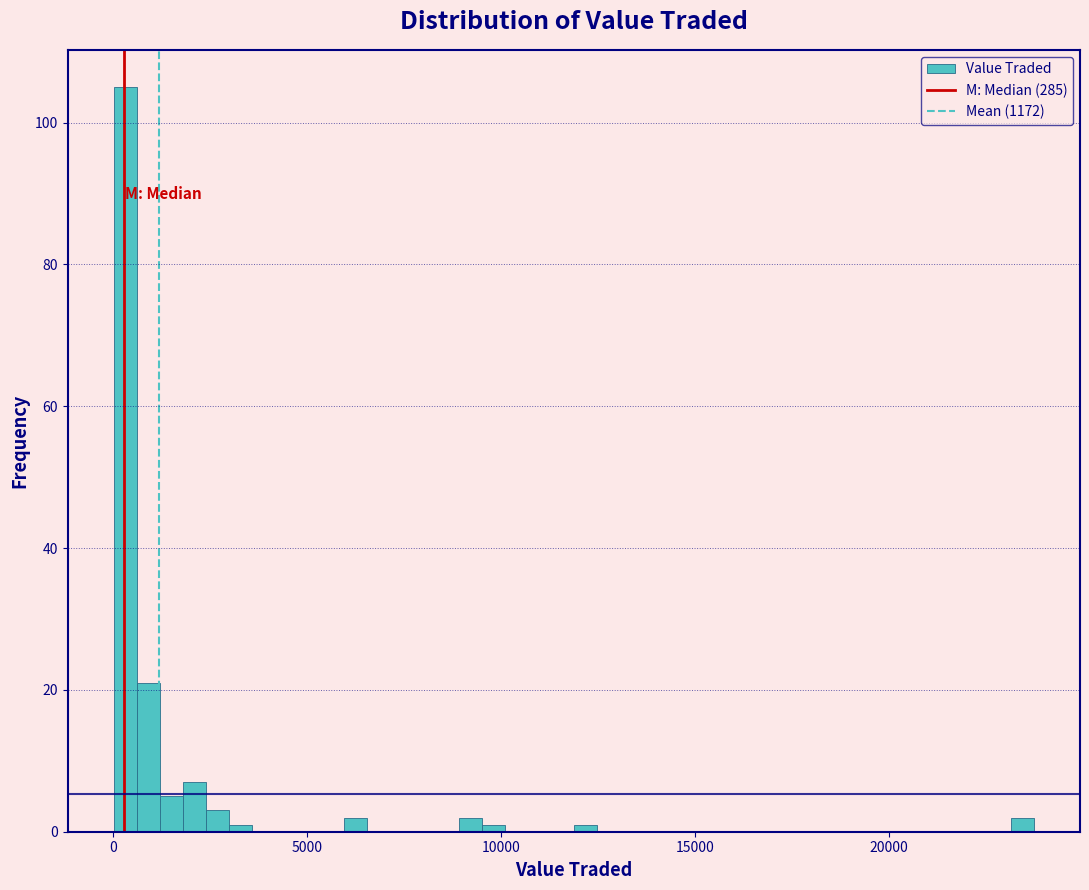

Read against the x-axis, roughly where is the centre of the tallest bar?

500